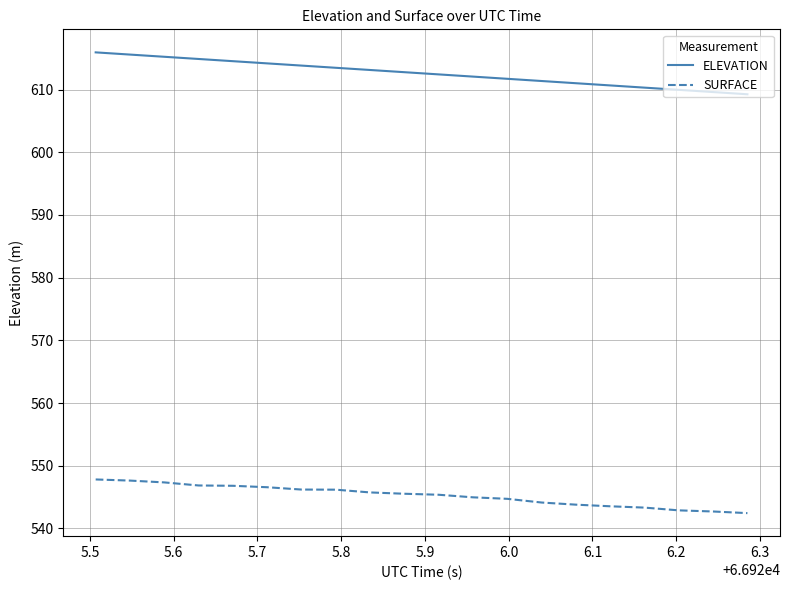

True or false: ELEVATION and SURFACE cross at least once.

False